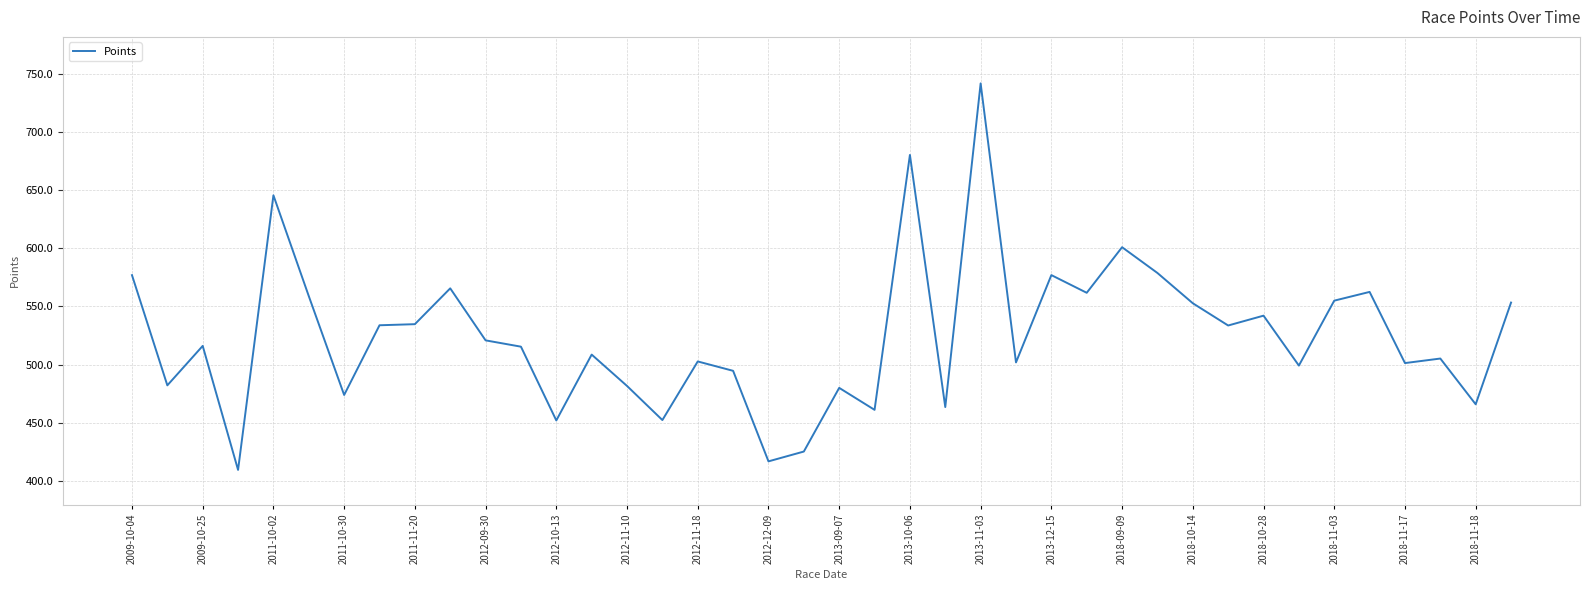

What is the smallest value displayed?

409.4